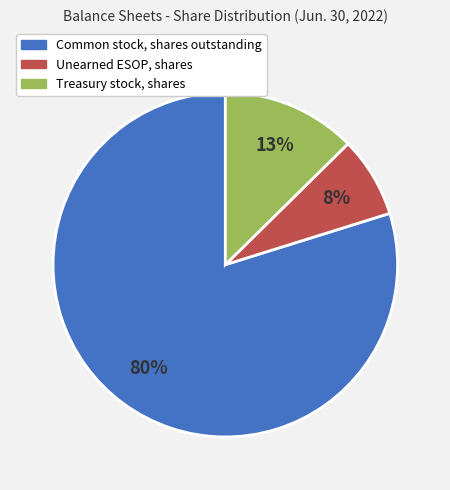

What is the ratio of the value at Unearned ESOP, shares to the value at Treasury stock, shares?

0.6